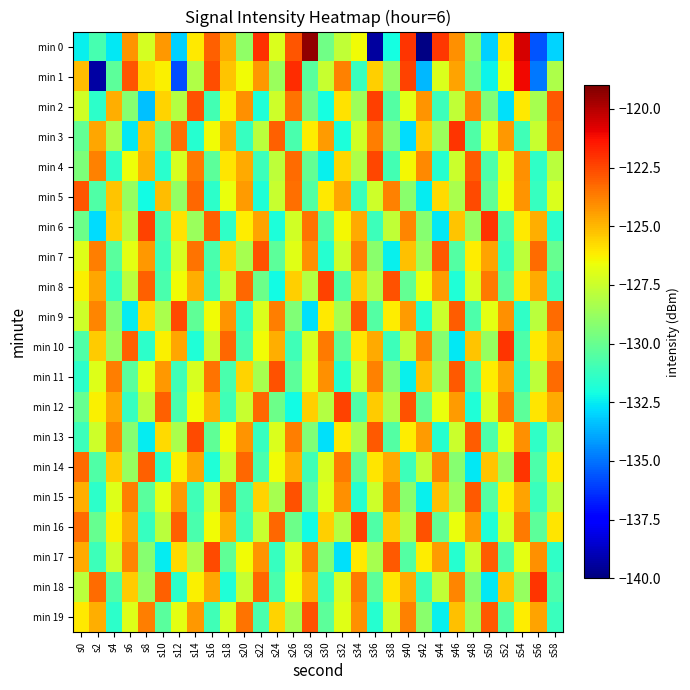

What is the smallest value displayed?

-139.9